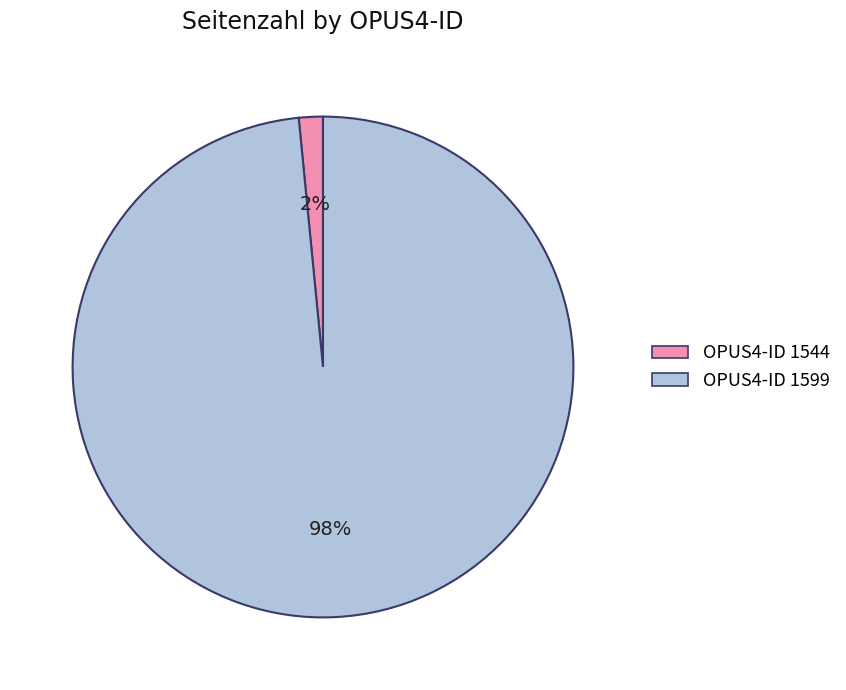

Is there a majority slice in this chart?

Yes